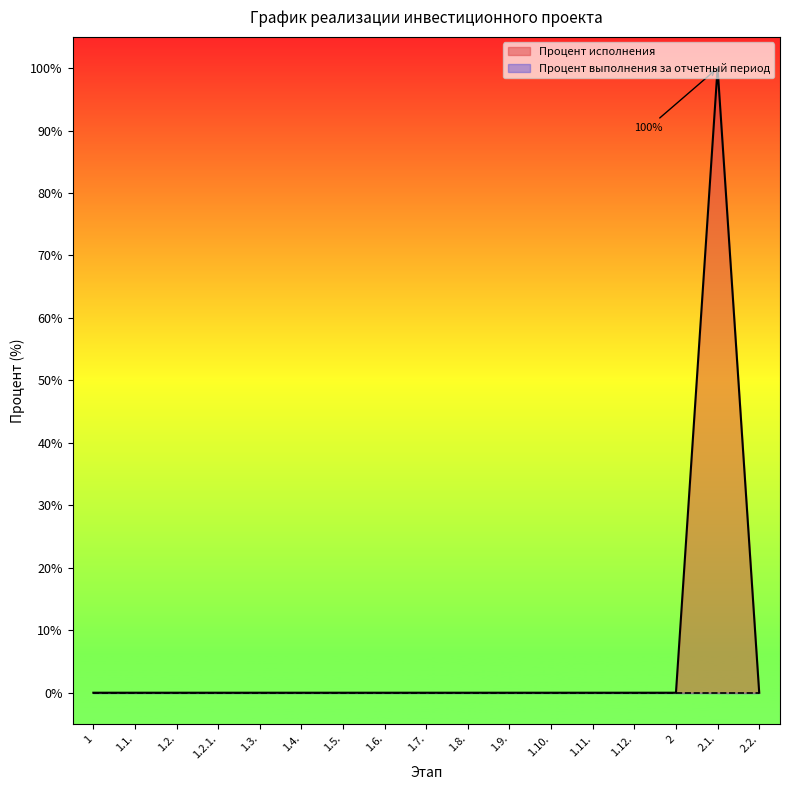

How many positive values are there?

1